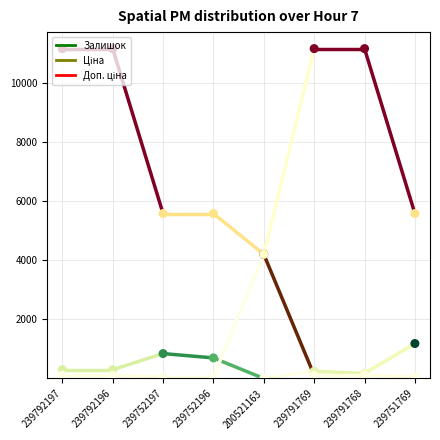

At which category is the sum across all series the highest?

239792197